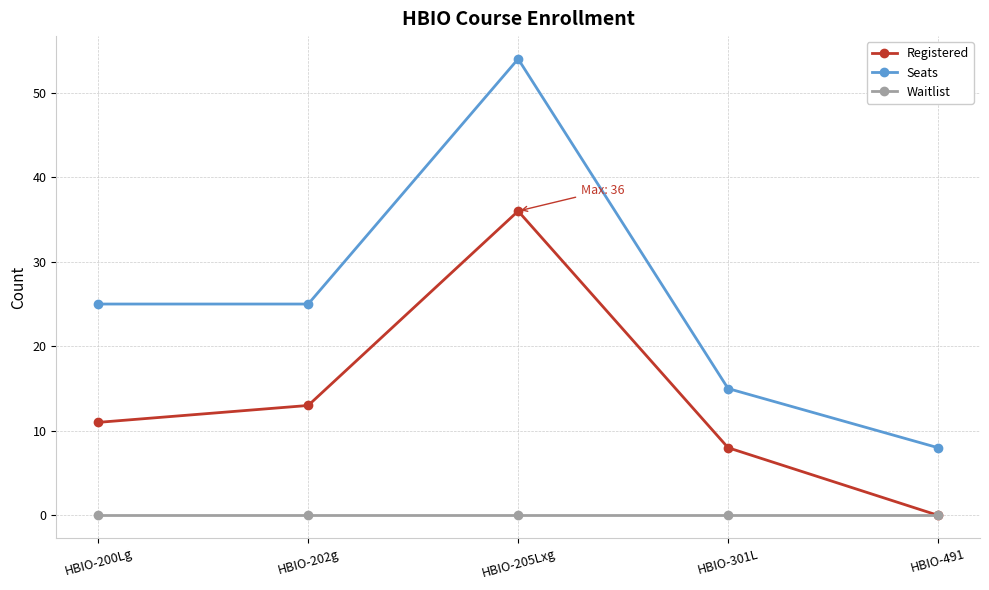

True or false: Waitlist and Seats cross at least once.

False